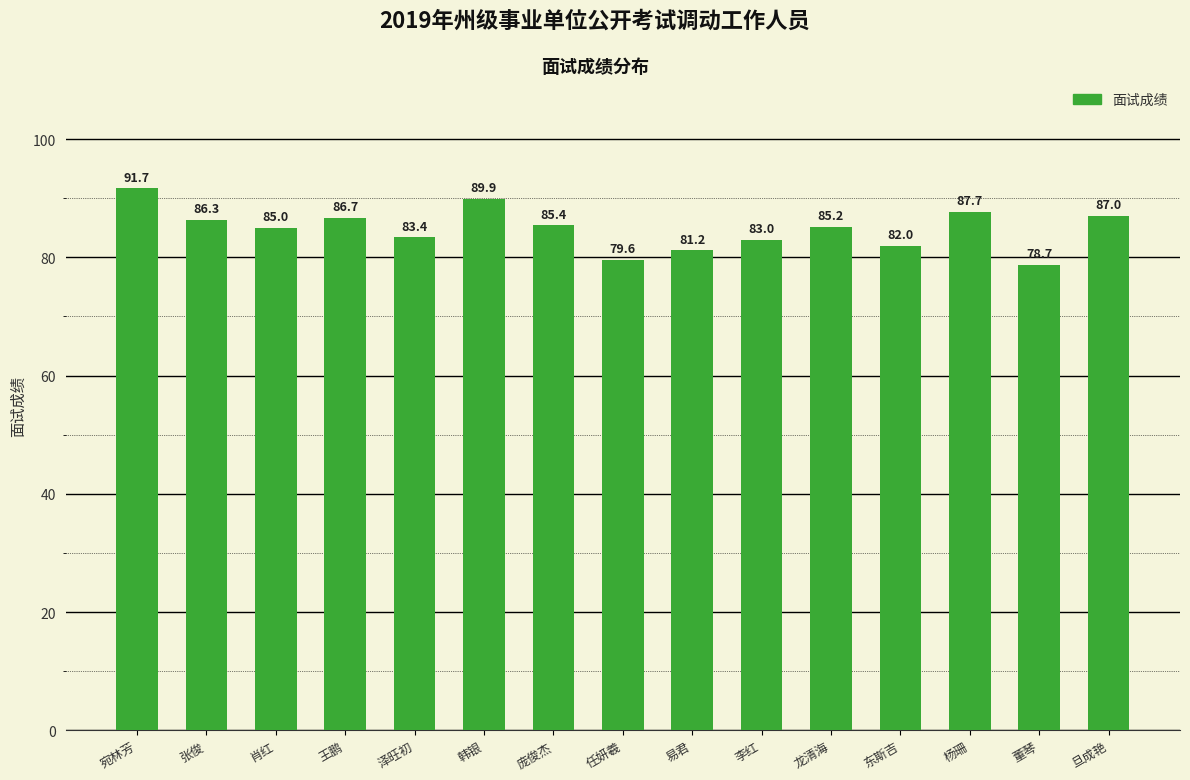

What is the label of the 3rd bar from the left?

肖红